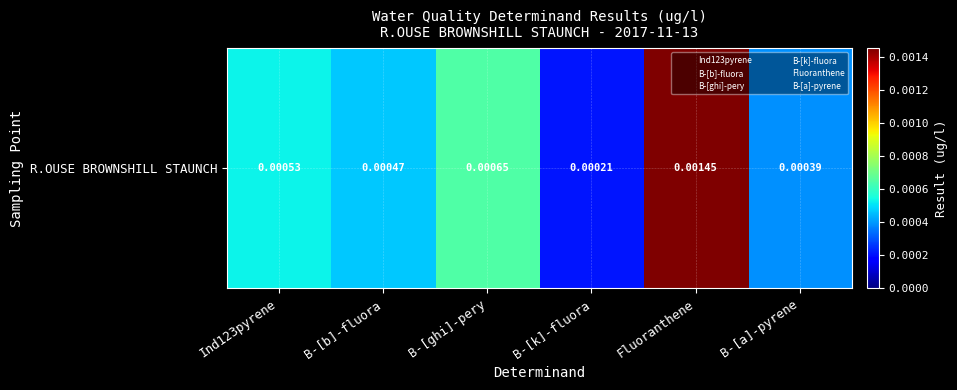

List the labels in order of value, largest first.

Fluoranthene, B-[ghi]-pery, Ind123pyrene, B-[b]-fluora, B-[a]-pyrene, B-[k]-fluora